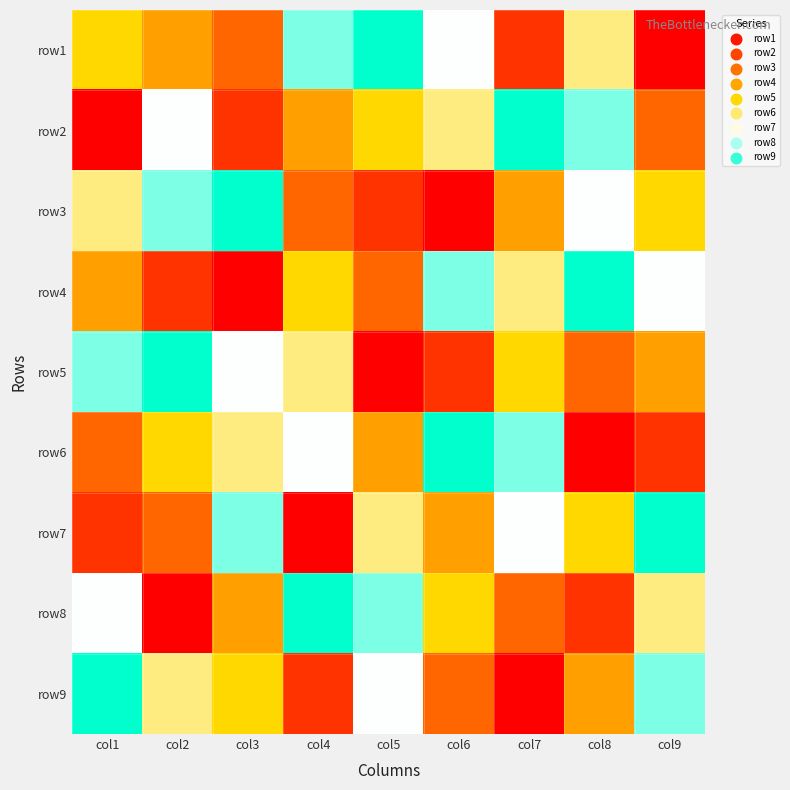

Reading right to left, list all the values displayed in this chart.

row1: col9=1	col8=6	col7=2	col6=7	col5=9	col4=8	col3=3	col2=4	col1=5
row2: col9=3	col8=8	col7=9	col6=6	col5=5	col4=4	col3=2	col2=7	col1=1
row3: col9=5	col8=7	col7=4	col6=1	col5=2	col4=3	col3=9	col2=8	col1=6
row4: col9=7	col8=9	col7=6	col6=8	col5=3	col4=5	col3=1	col2=2	col1=4
row5: col9=4	col8=3	col7=5	col6=2	col5=1	col4=6	col3=7	col2=9	col1=8
row6: col9=2	col8=1	col7=8	col6=9	col5=4	col4=7	col3=6	col2=5	col1=3
row7: col9=9	col8=5	col7=7	col6=4	col5=6	col4=1	col3=8	col2=3	col1=2
row8: col9=6	col8=2	col7=3	col6=5	col5=8	col4=9	col3=4	col2=1	col1=7
row9: col9=8	col8=4	col7=1	col6=3	col5=7	col4=2	col3=5	col2=6	col1=9